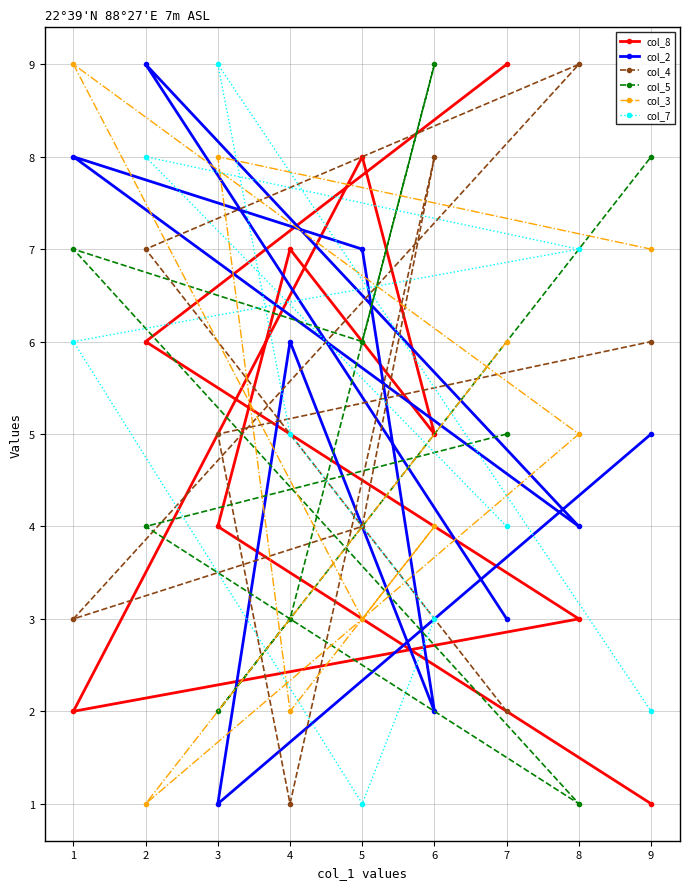

List the labels in order of col_3 value, smallest first.

2, 4, 5, 6, 8, 7, 9, 3, 1